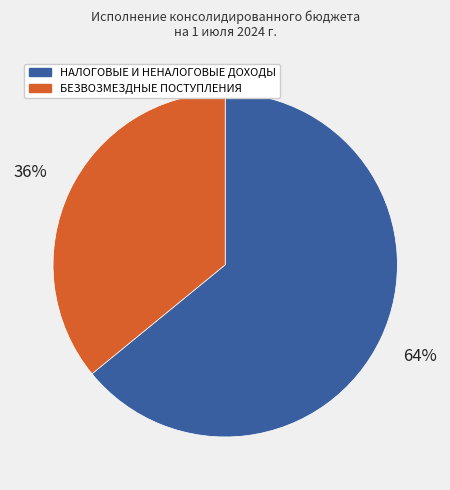

What is the majority slice?

НАЛОГОВЫЕ И НЕНАЛОГОВЫЕ ДОХОДЫ